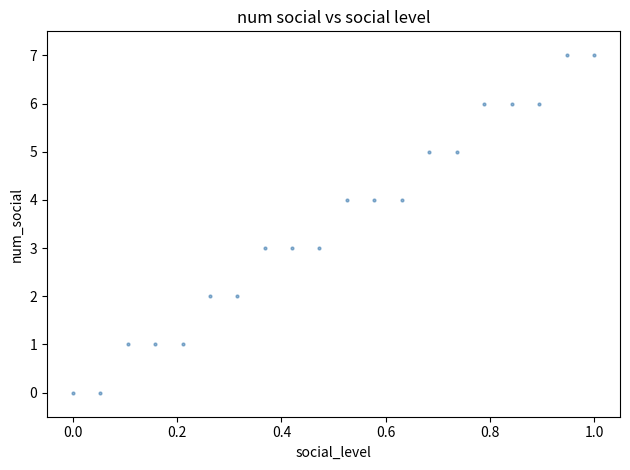

What is the range of Y values (max minus min)?

7